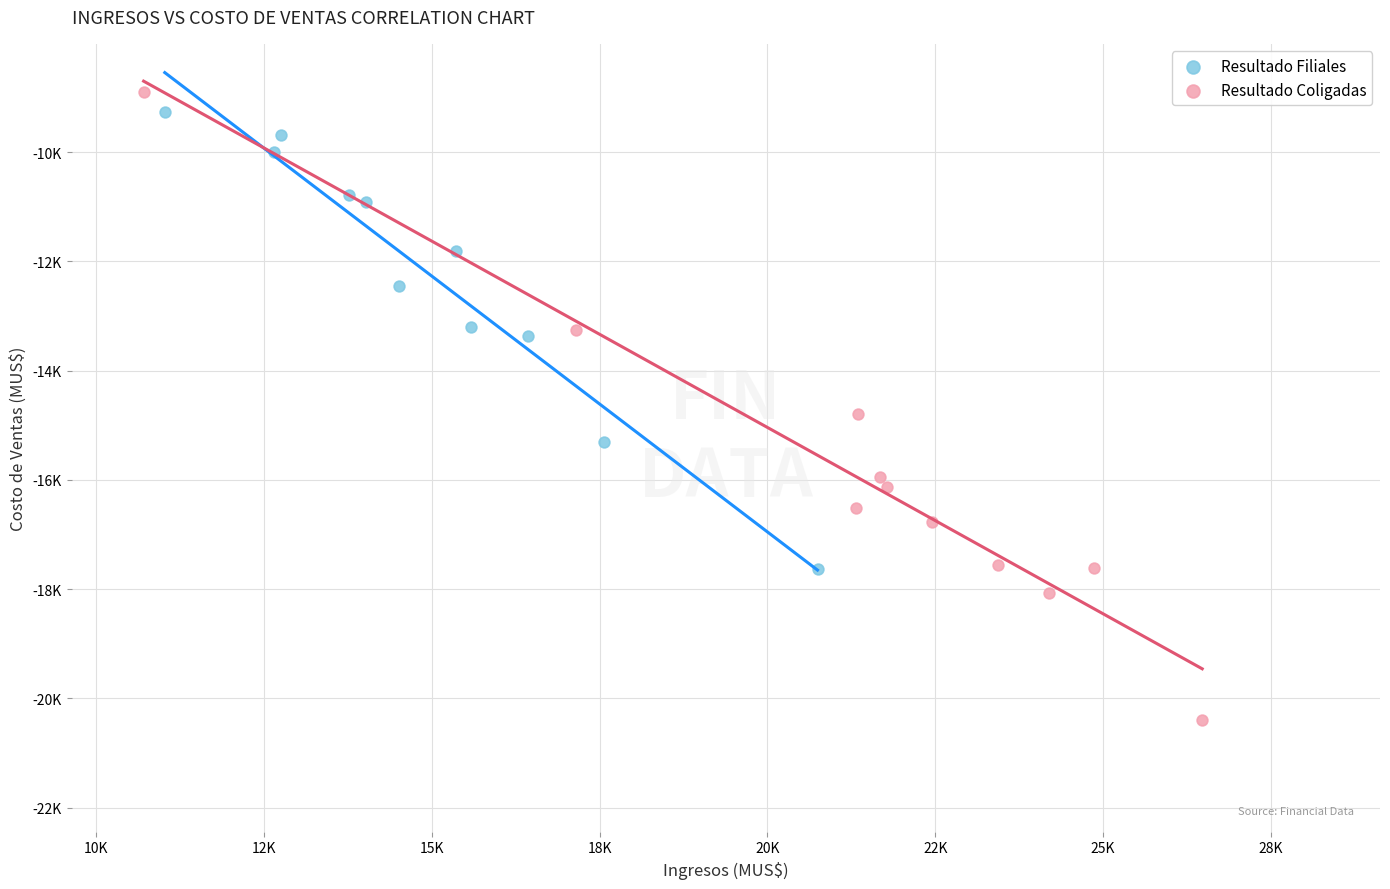

What are all the series names shown in the legend?

Resultado Filiales, Resultado Coligadas